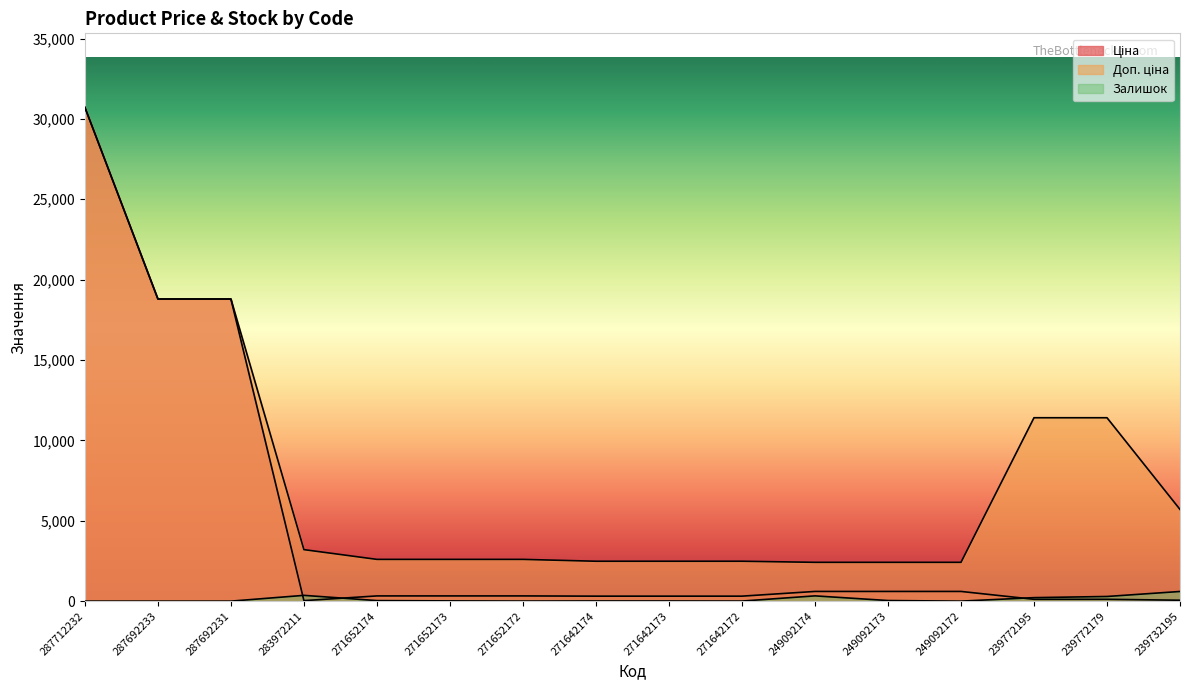

How many lines are shown in the chart?

3